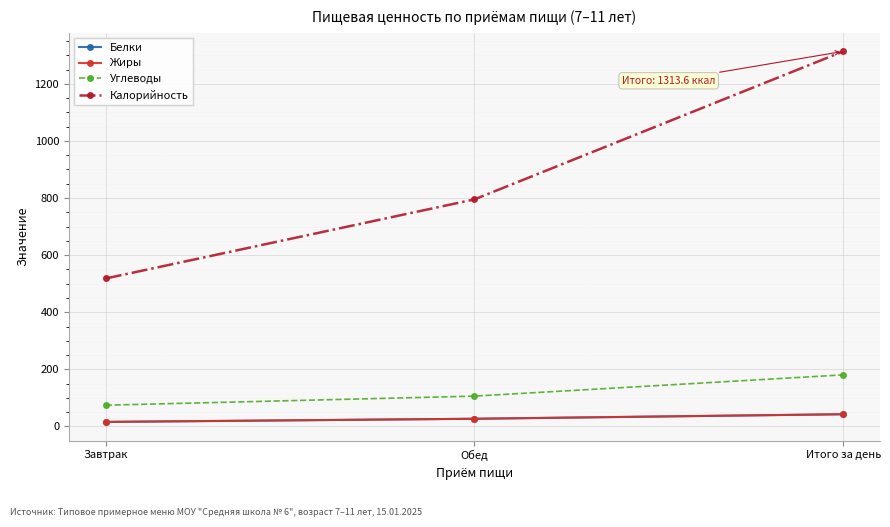

What is the total value across all series at Завтрак?

624.4